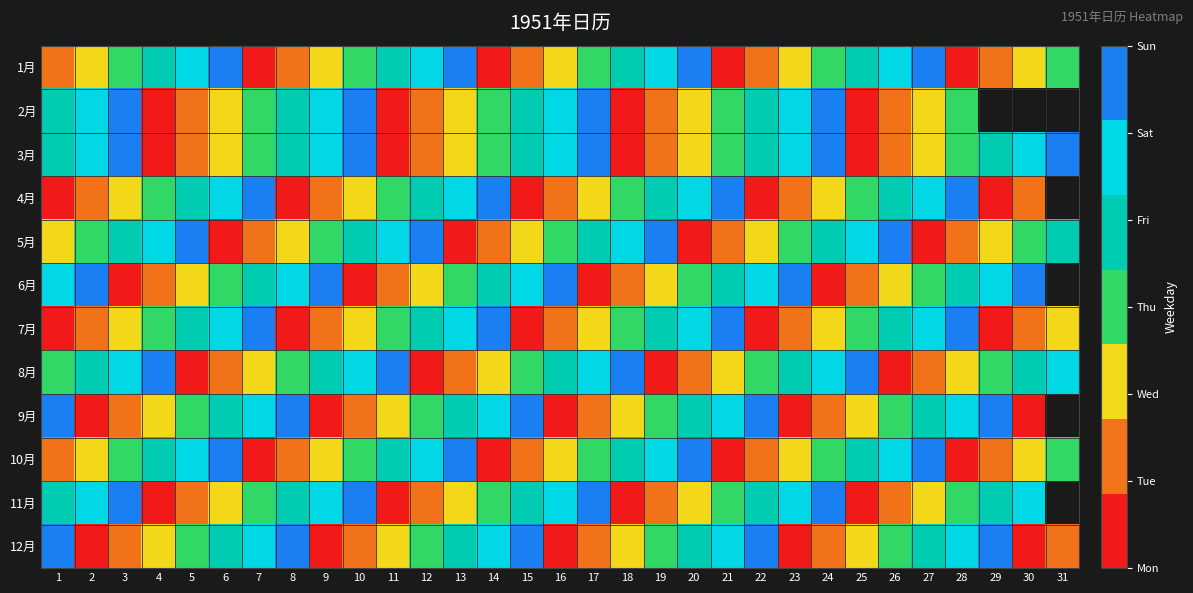

List the series in order of their overall mean, lowest first.

1月, 2月, 3月, 4月, 5月, 6月, 7月, 8月, 9月, 10月, 11月, 12月